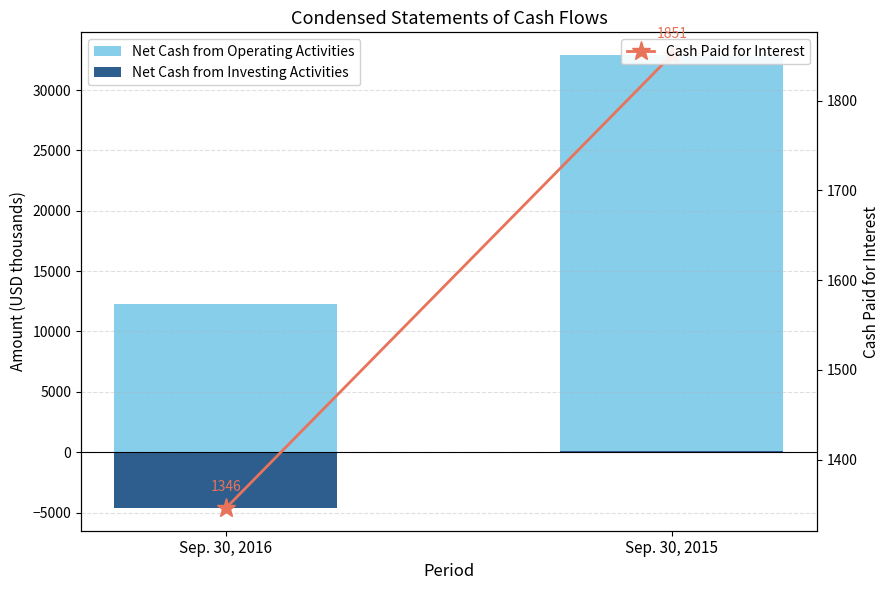

What is the smallest value displayed?

-4632